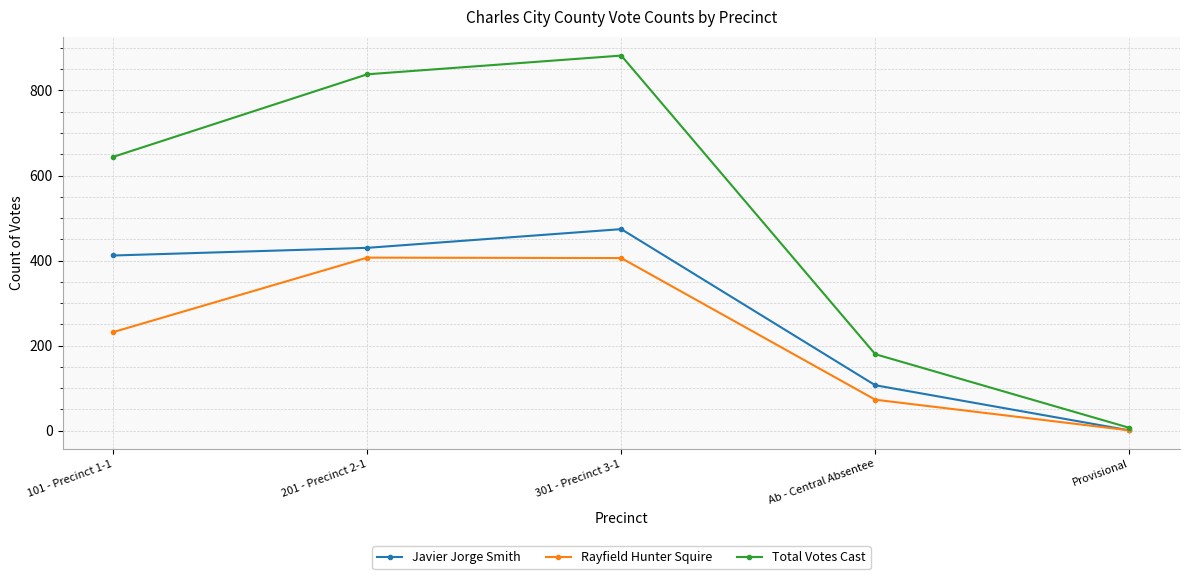

True or false: Total Votes Cast has a value of 882 at 301 - Precinct 3-1.

True